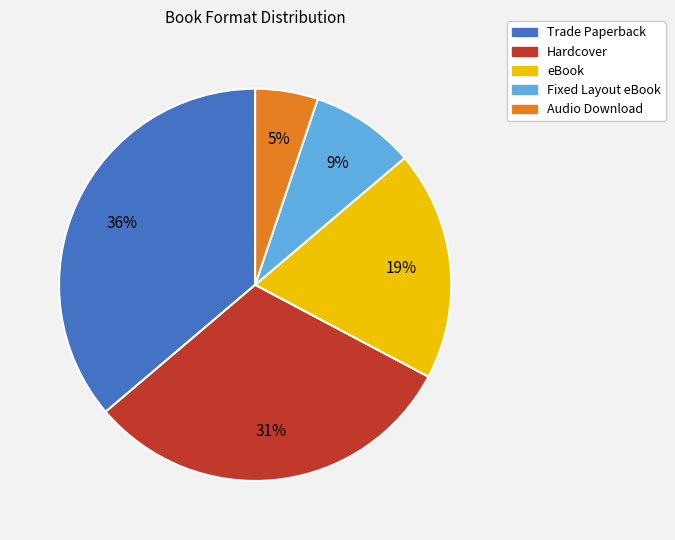

To the nearest percent, what percentage of the pie is Audio Download?

5%